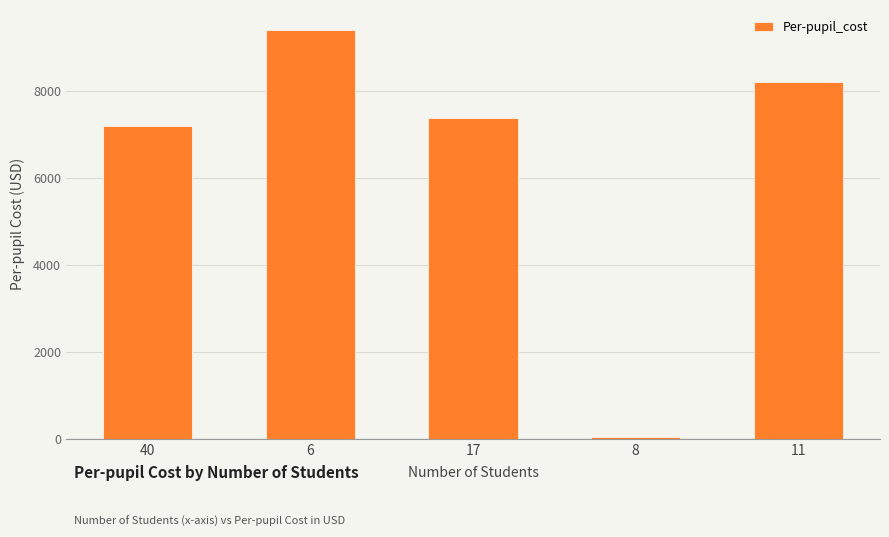

How many series are shown in this chart?

1